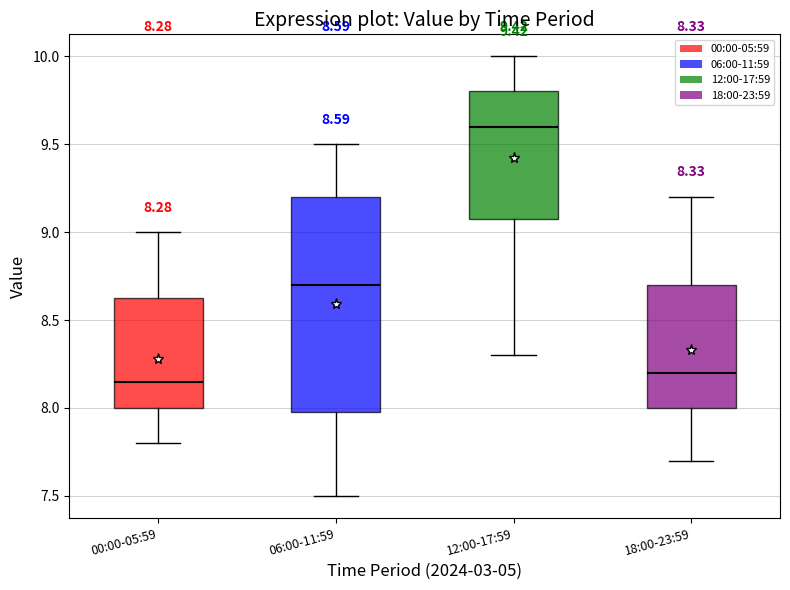

Comparing the boxes themselves (not the whiskers), which one is the tallest?

06:00-11:59